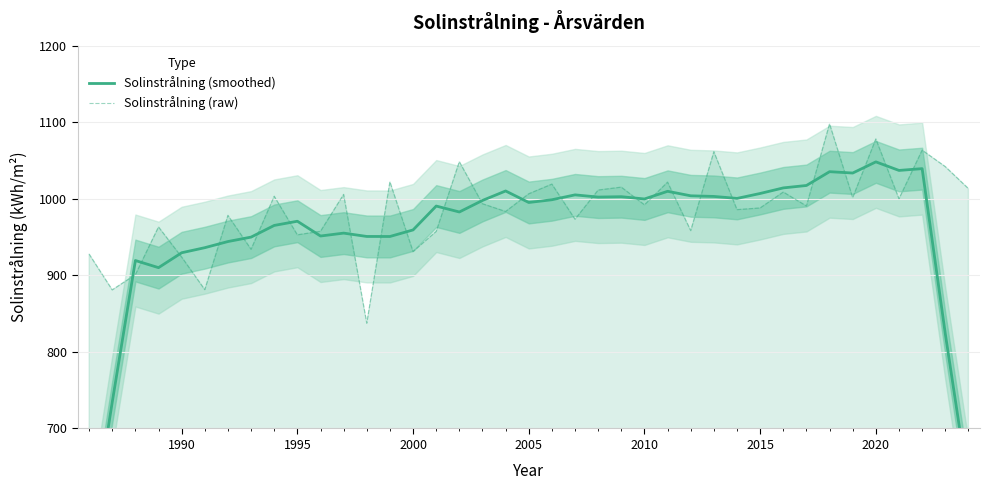

What is the difference between the second highest and second lowest values in the Solinstrålning (smoothed) series?

415.6